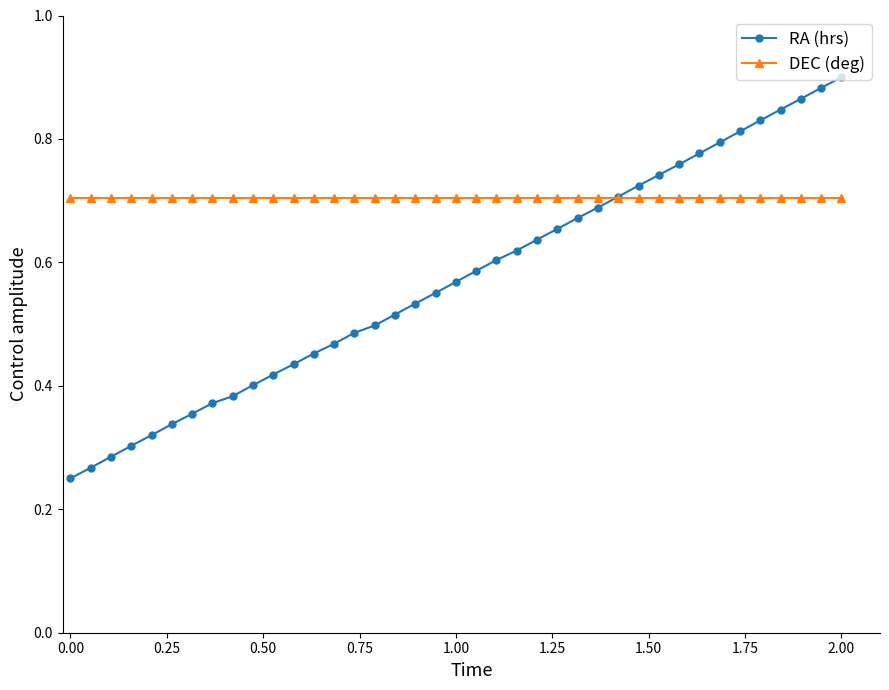

Which series has the largest range (max minus min)?

RA (hrs)